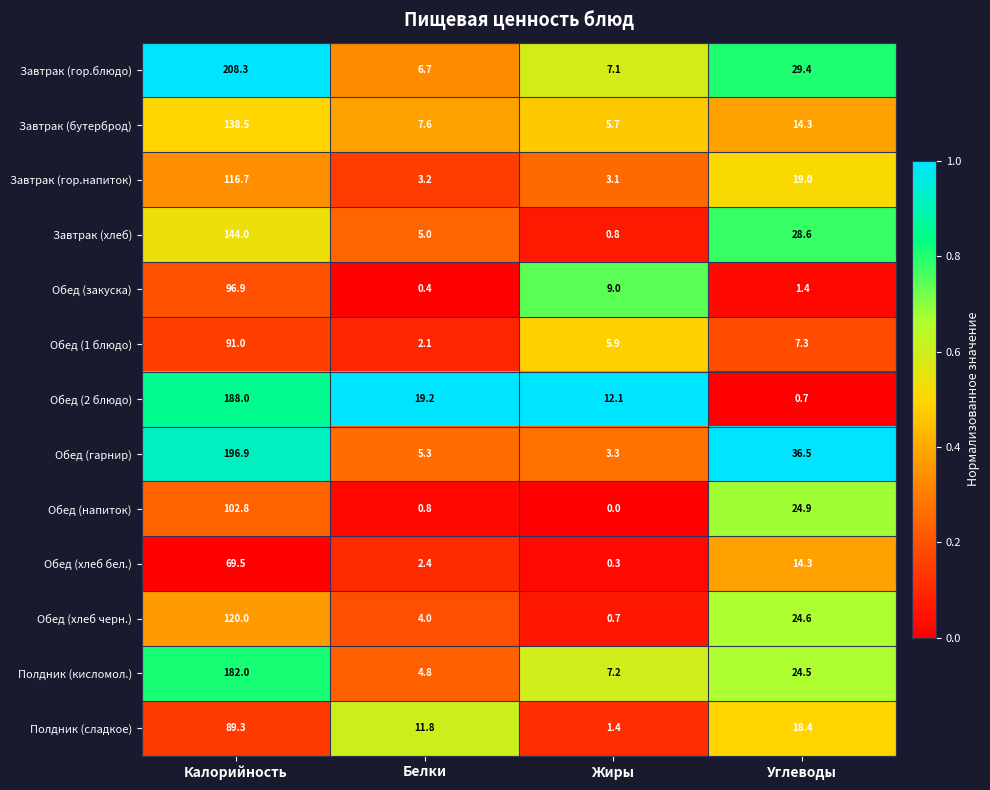

Rank the series at Белки from highest to lowest value.

Обед (2 блюдо), Полдник (сладкое), Завтрак (бутерброд), Завтрак (гор.блюдо), Обед (гарнир), Завтрак (хлеб), Полдник (кисломол.), Обед (хлеб черн.), Завтрак (гор.напиток), Обед (хлеб бел.), Обед (1 блюдо), Обед (напиток), Обед (закуска)